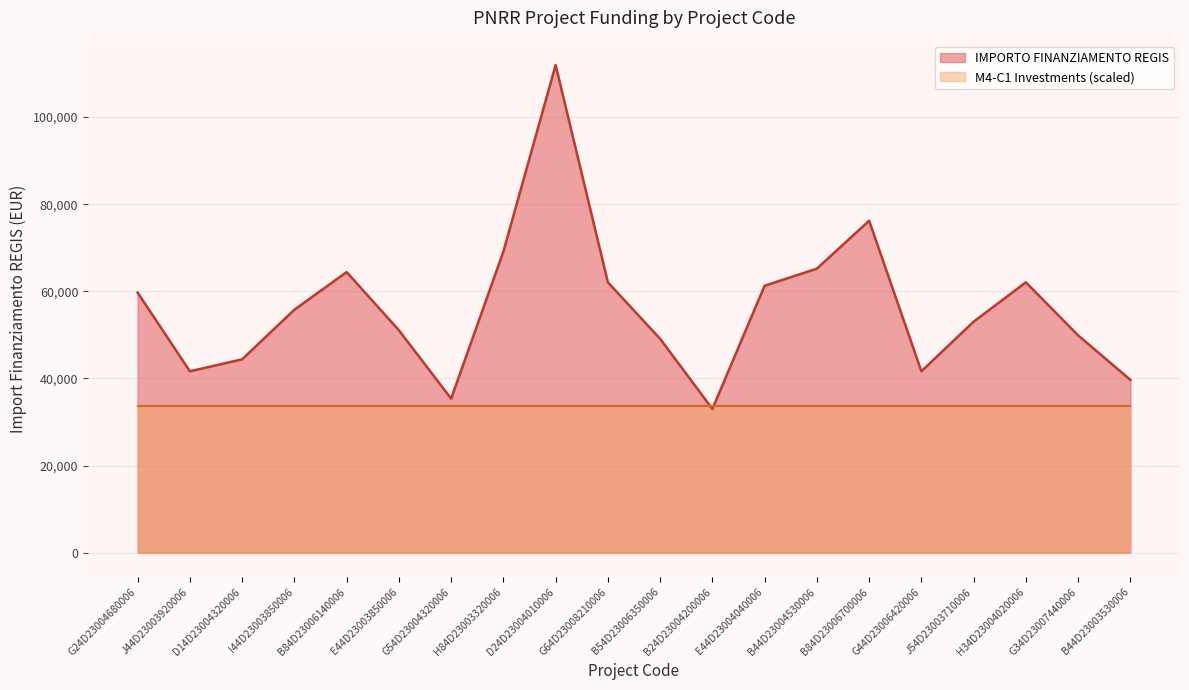

The chart shows a value of 32995.5 at B24D23004200006. True or false?

True